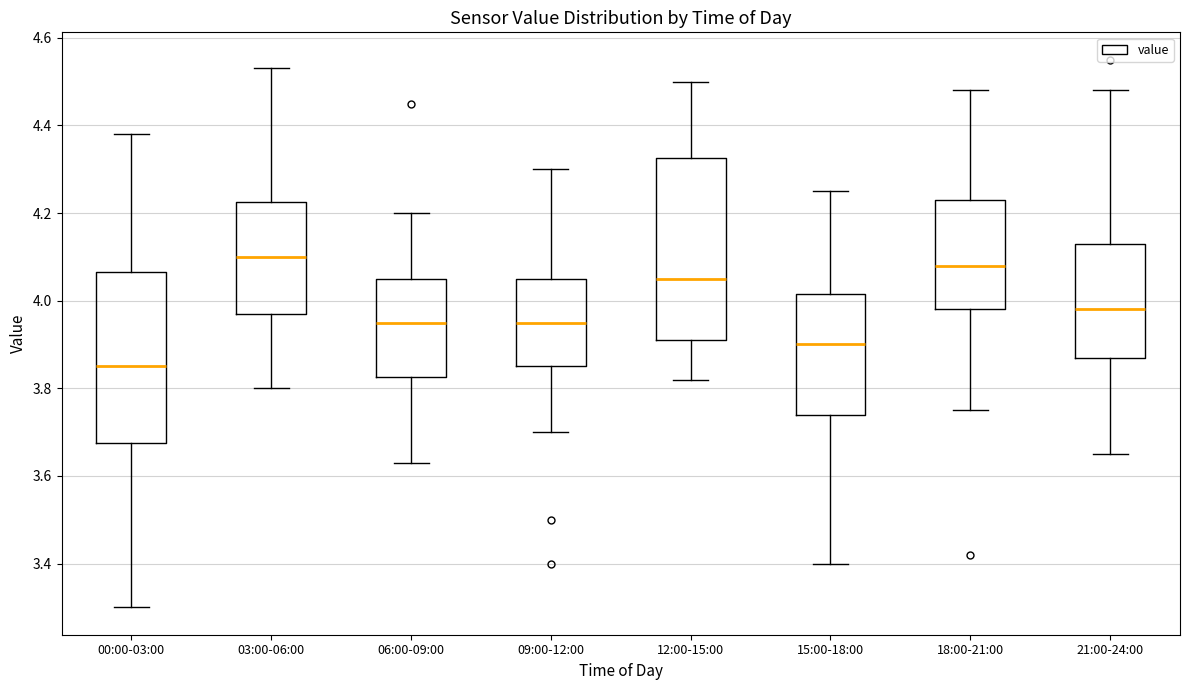

Reading left to right, read every box against the y-axis: the position of its median line, the range the box covers, and the ends of its whiskers. The values are not printed on the chart, so give them approximately, as read against the axis.

00:00-03:00: median 3.86, box 3.68 to 4.06, whiskers 3.30 to 4.38
03:00-06:00: median 4.10, box 3.98 to 4.22, whiskers 3.80 to 4.54
06:00-09:00: median 3.96, box 3.82 to 4.06, whiskers 3.64 to 4.20
09:00-12:00: median 3.96, box 3.86 to 4.06, whiskers 3.70 to 4.30
12:00-15:00: median 4.06, box 3.92 to 4.32, whiskers 3.82 to 4.50
15:00-18:00: median 3.90, box 3.74 to 4.02, whiskers 3.40 to 4.26
18:00-21:00: median 4.08, box 3.98 to 4.24, whiskers 3.76 to 4.48
21:00-24:00: median 3.98, box 3.88 to 4.14, whiskers 3.66 to 4.48